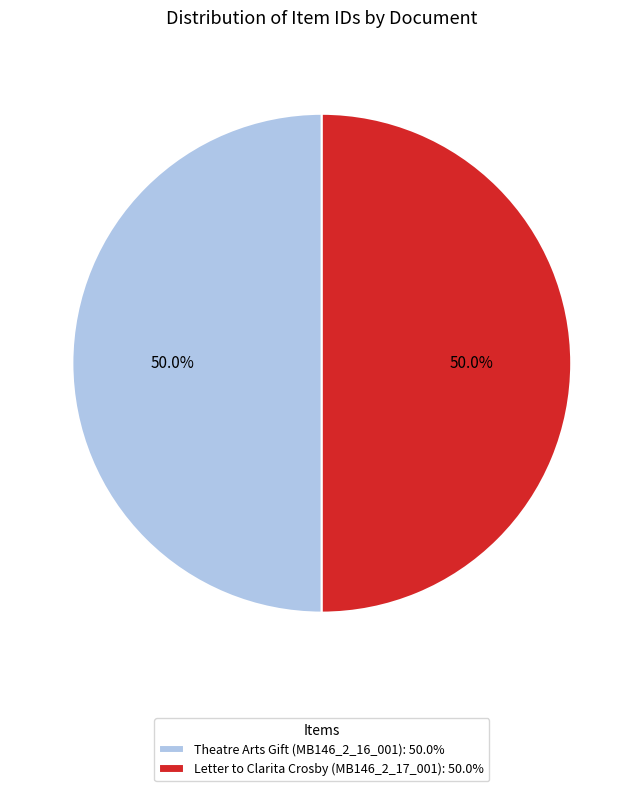

How many slices are in this pie chart?

2